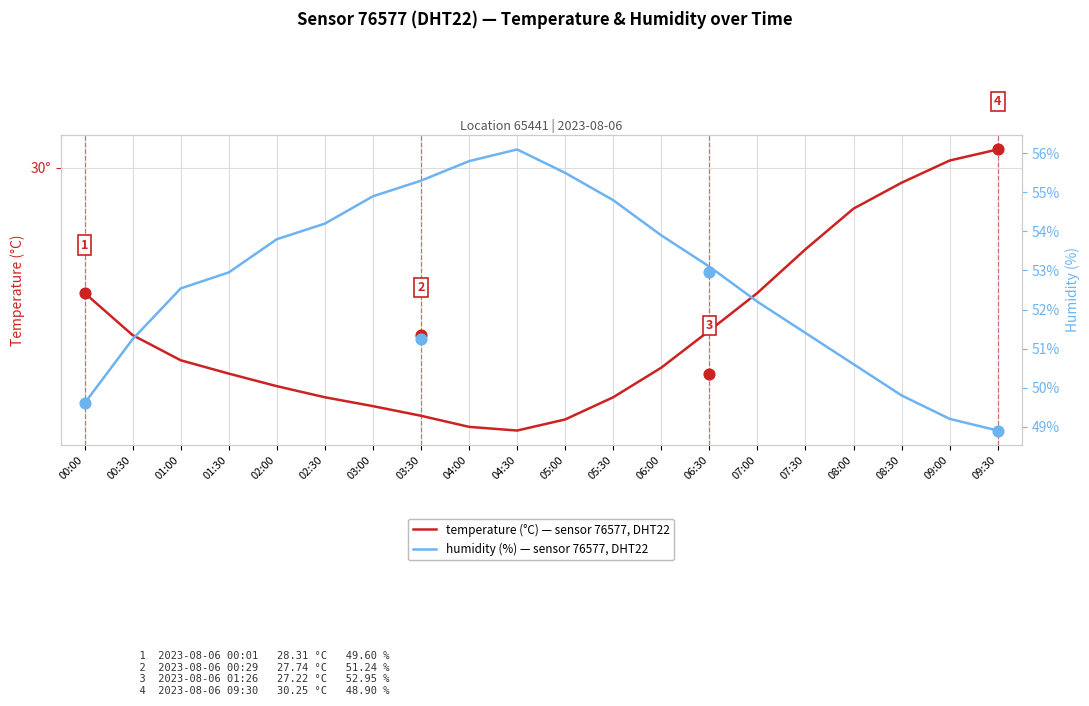

Which series has the widest spread of Y values?

humidity (%)